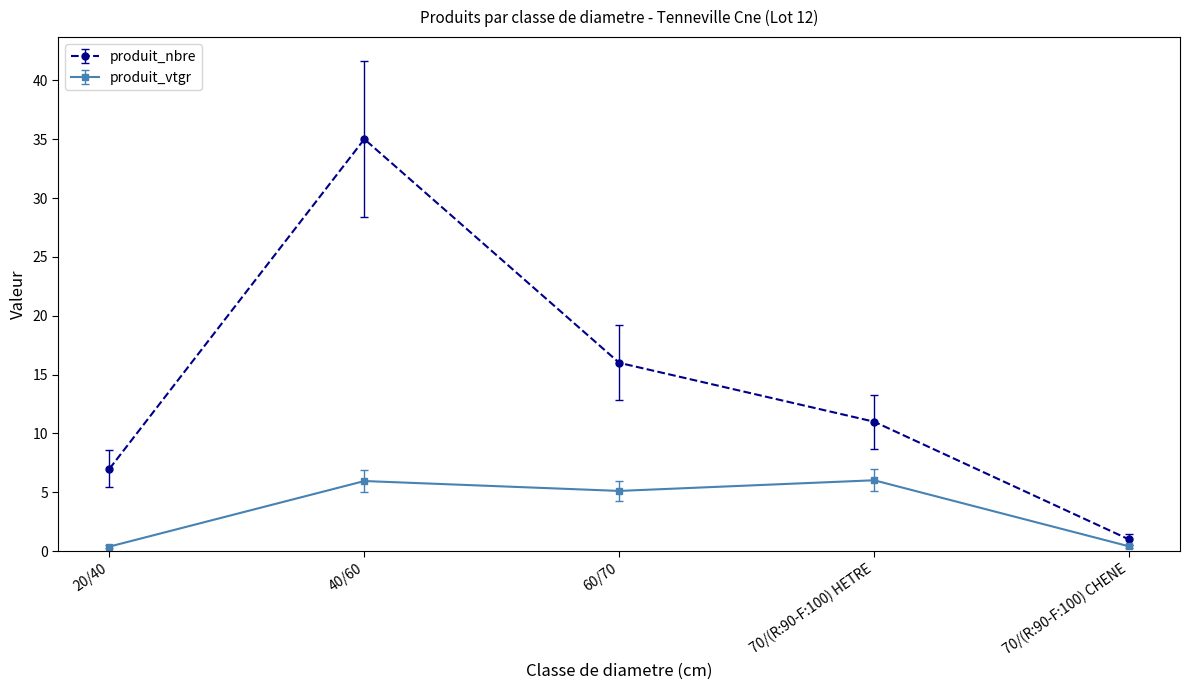

List the series in order of their overall mean, highest first.

produit_nbre, produit_vtgr